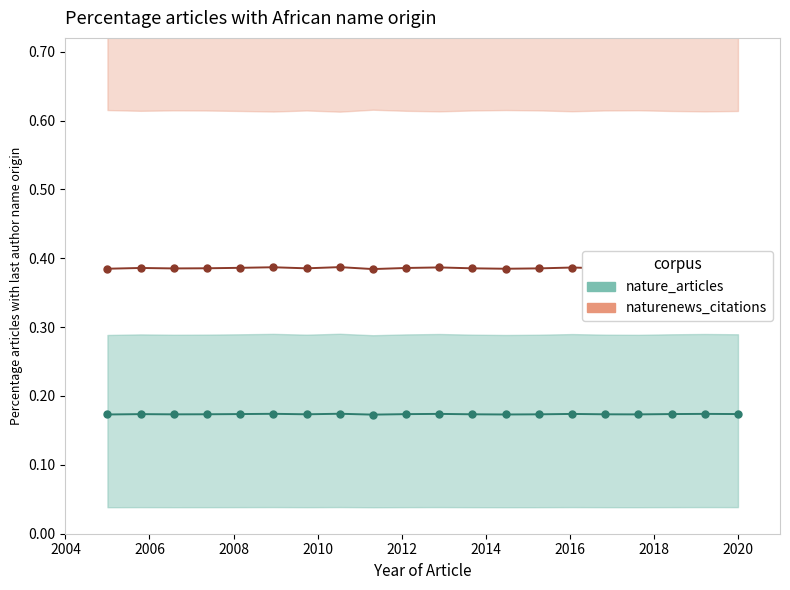

What is the spread (max minus min) of values at 2008?

0.2